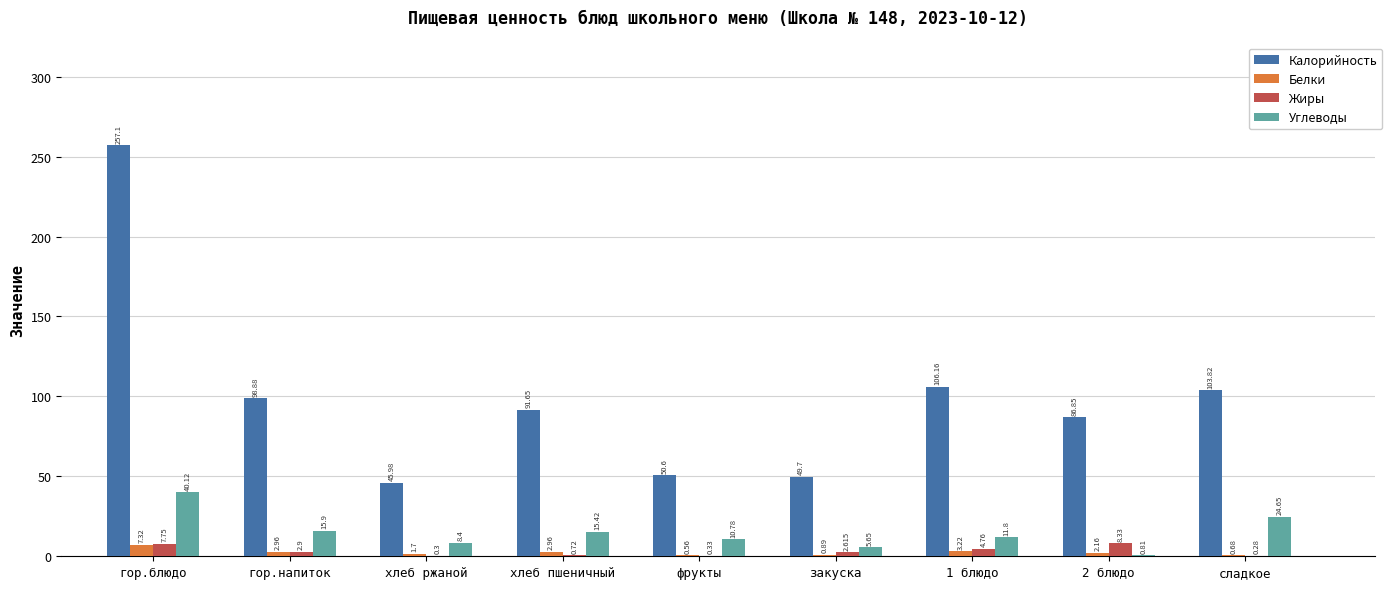

Is the value of Белки at хлеб ржаной greater than the value of Жиры at сладкое?

Yes